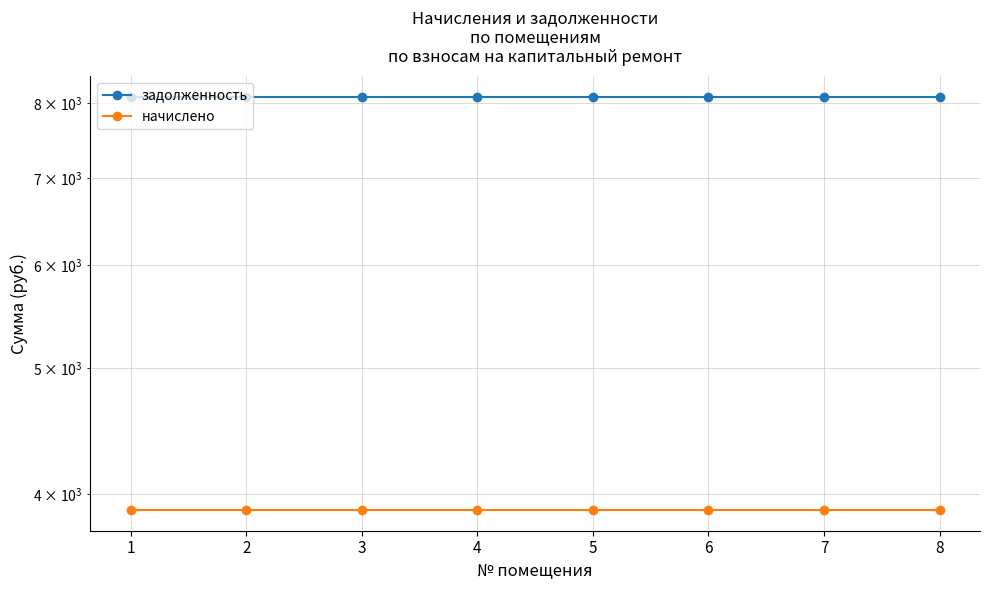

Which series has the largest total across all categories?

задолженность